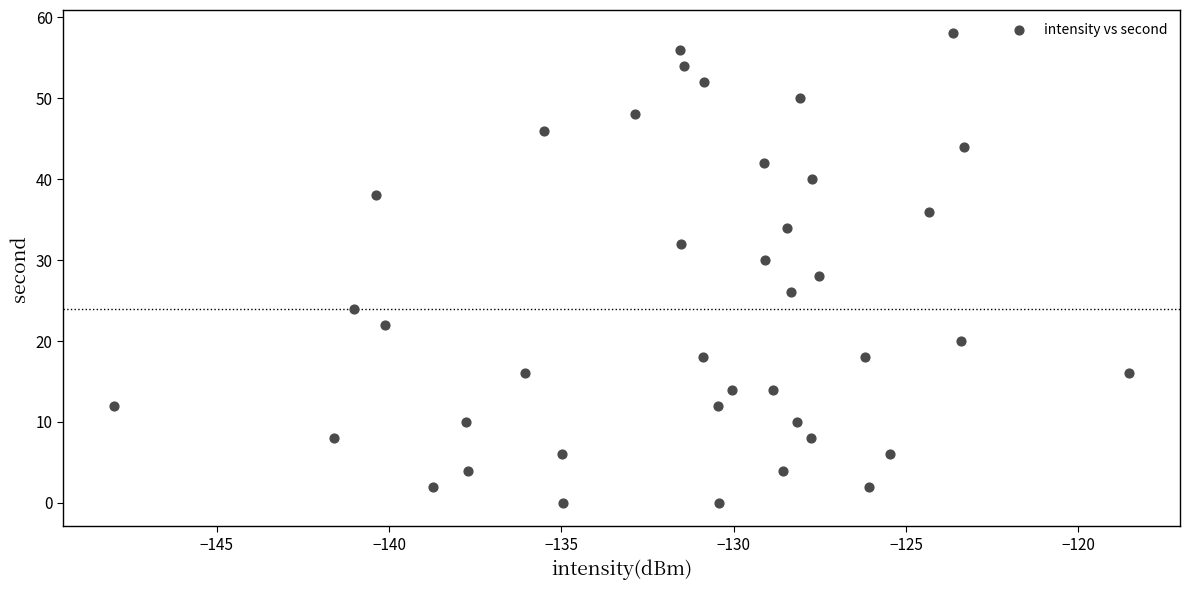

What is the range of Y values (max minus min)?

58